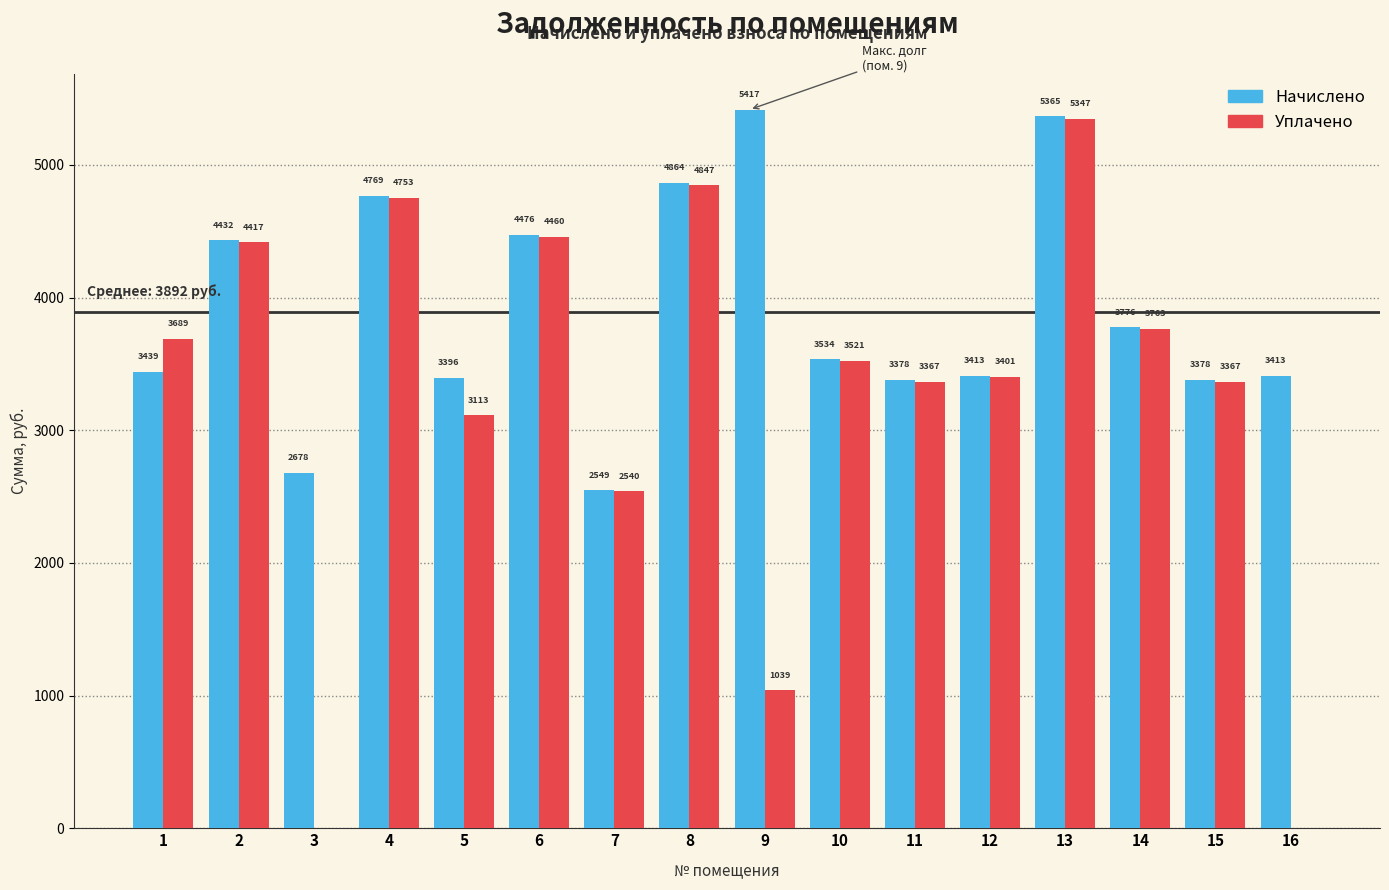

What is the highest value of the Начислено series?

5417.3